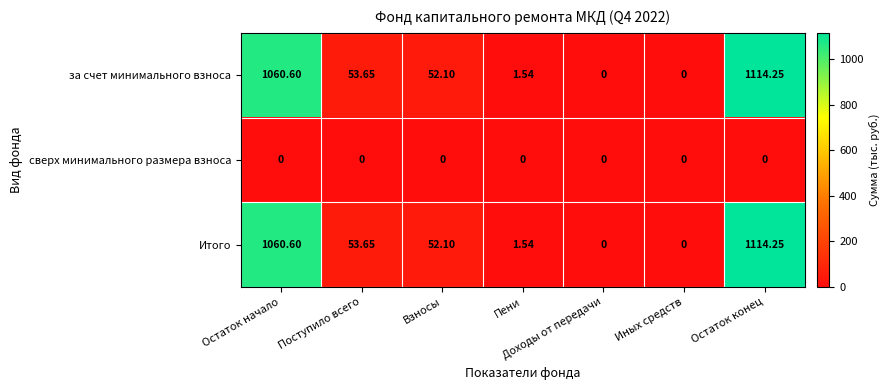

At which label is за счет минимального взноса closest to 557?

Поступило всего